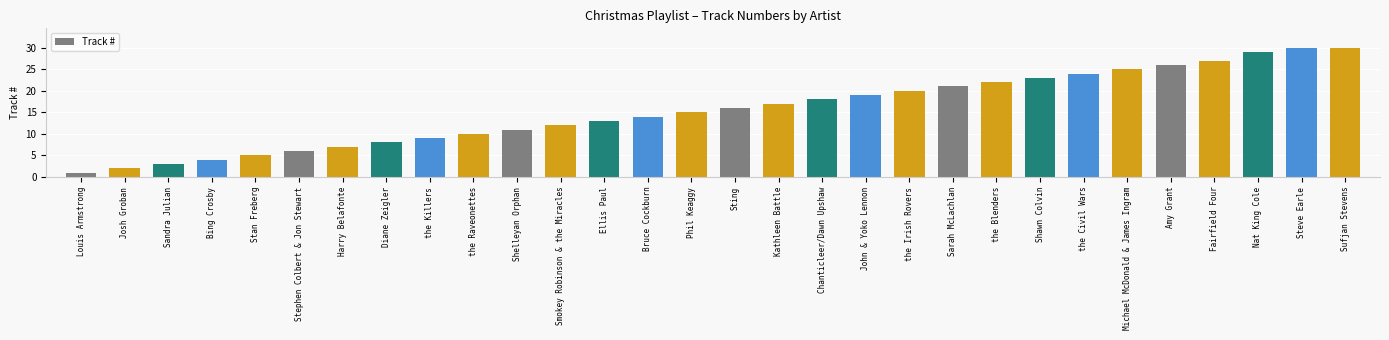

What is the maximum value shown in the chart?

30